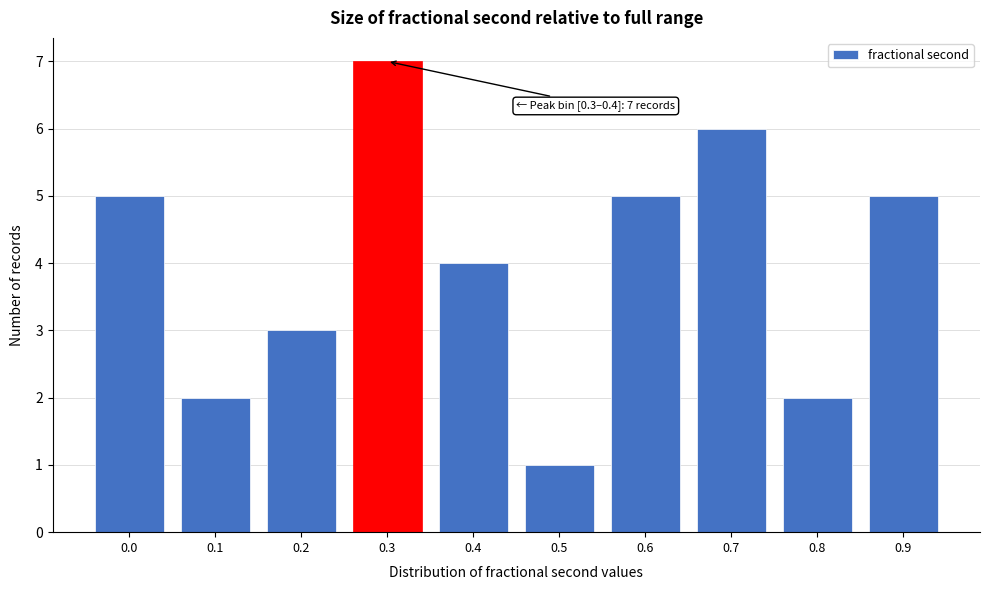

Reading left to right, list all the values displayed in this chart.

5	2	3	7	4	1	5	6	2	5